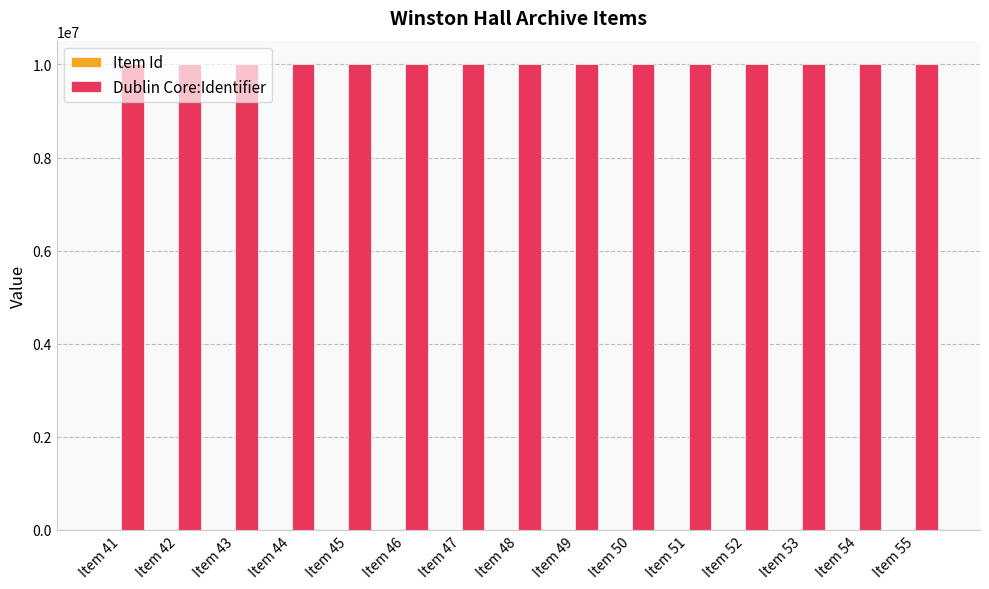

What is the maximum value shown in the chart?

10010060